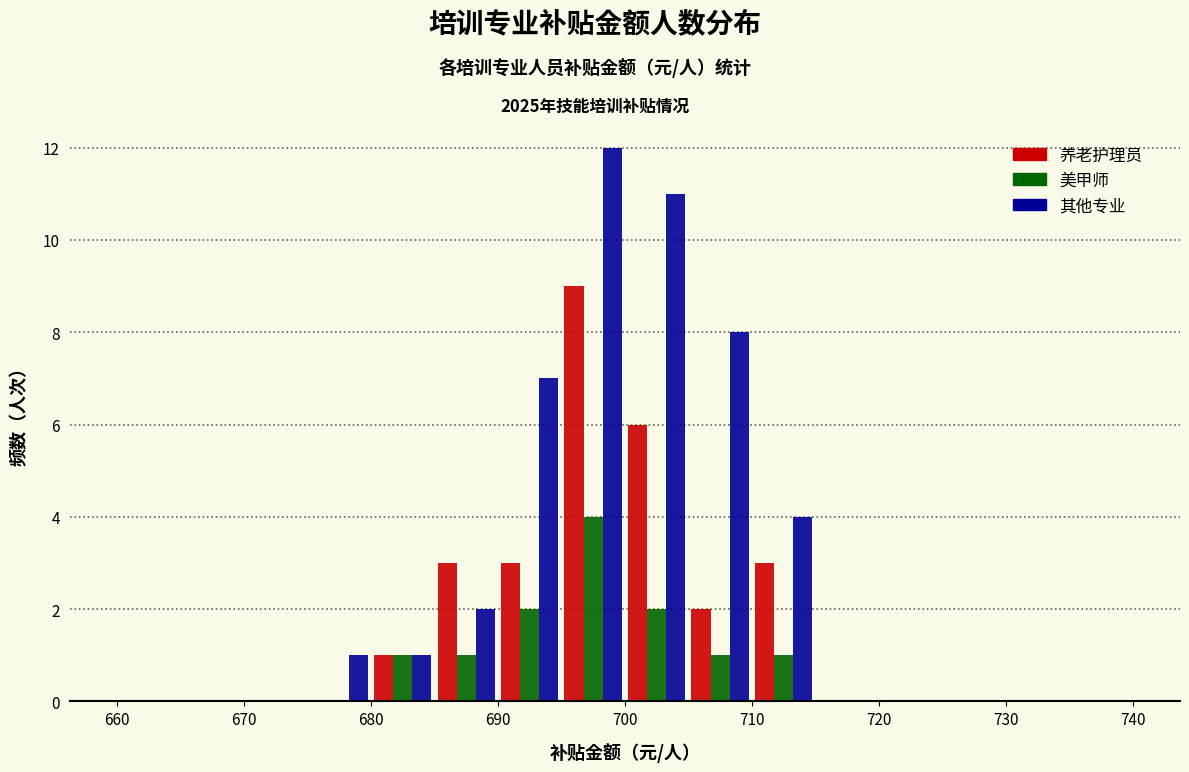

In the 美甲师 series, which range on the x-axis has the tallest bar?

695 to 700